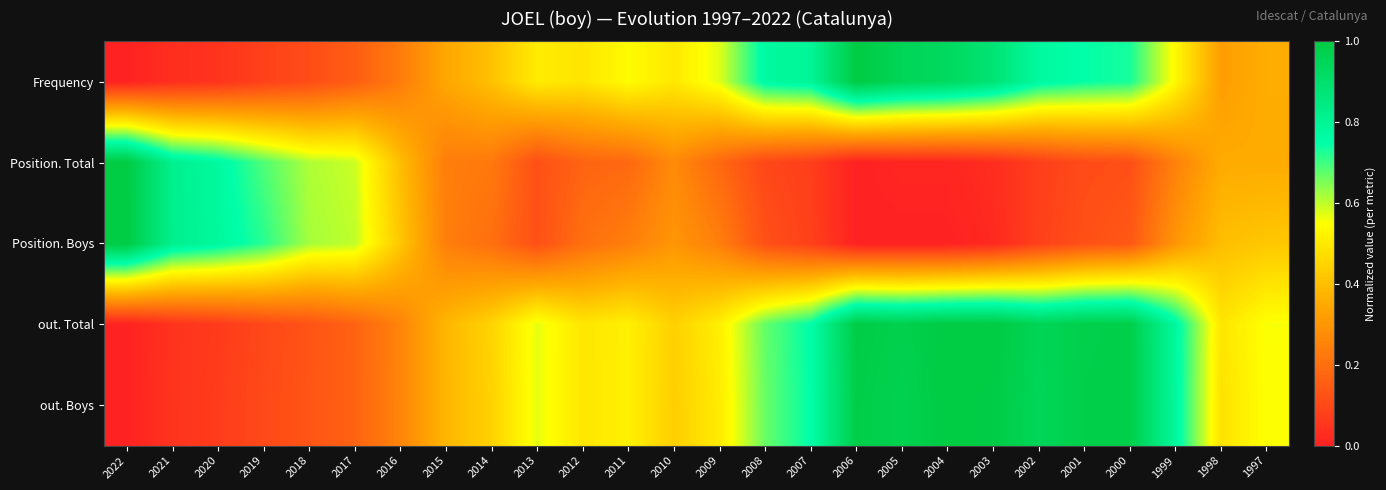

Count the number of data series in this chart.

5